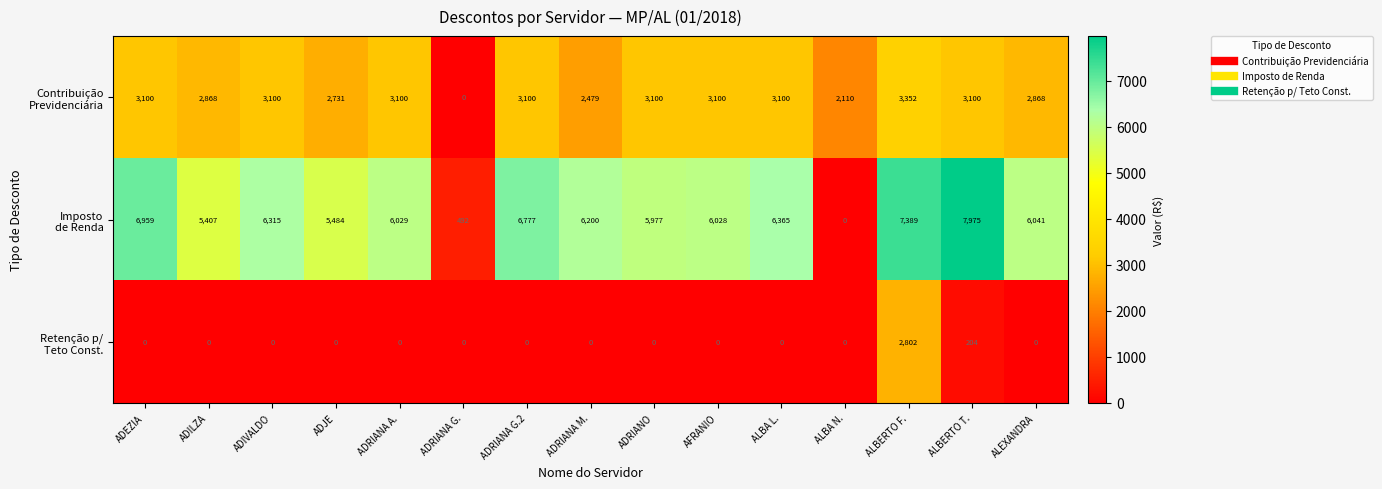

What is the spread (max minus min) of values at ADRIANA G.?

492